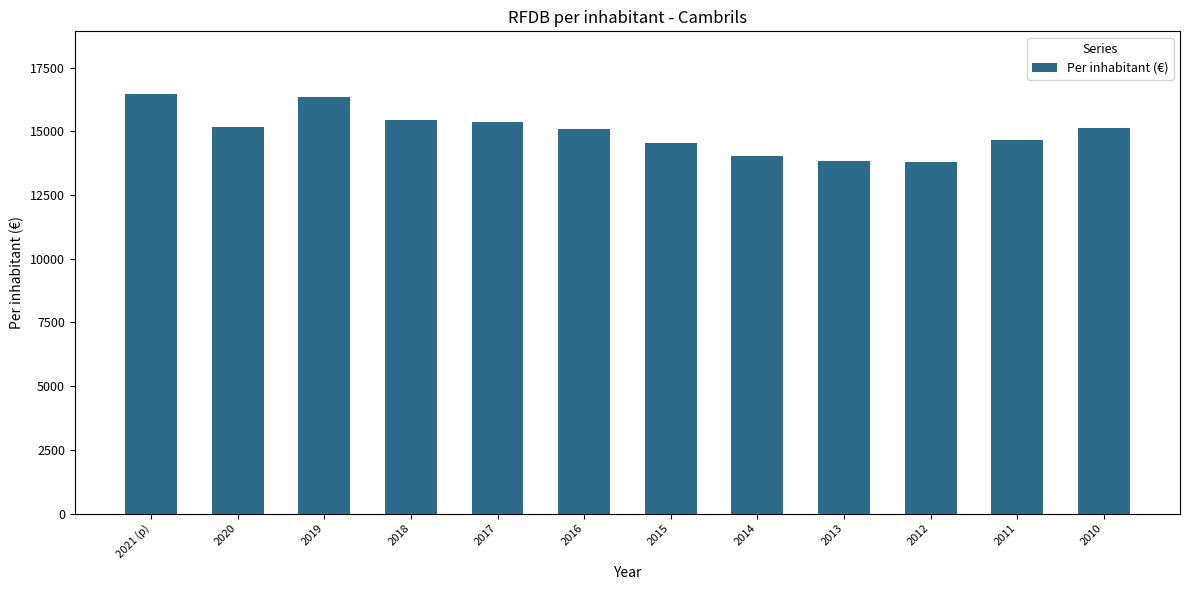

What is the label of the 9th bar from the left?

2013